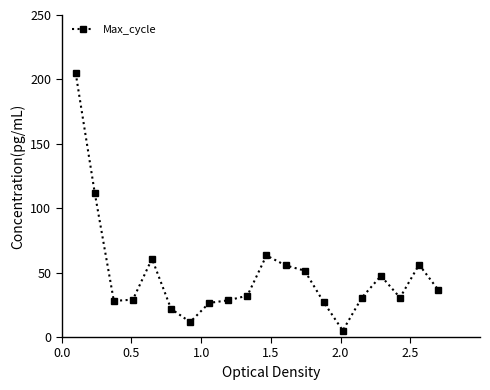

What is the difference between the maximum and second lowest values?

193.4